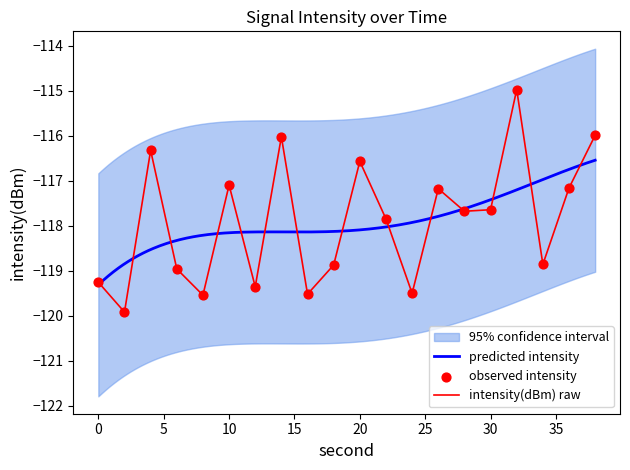

What is the change in value from 2 to 8?

+0.4